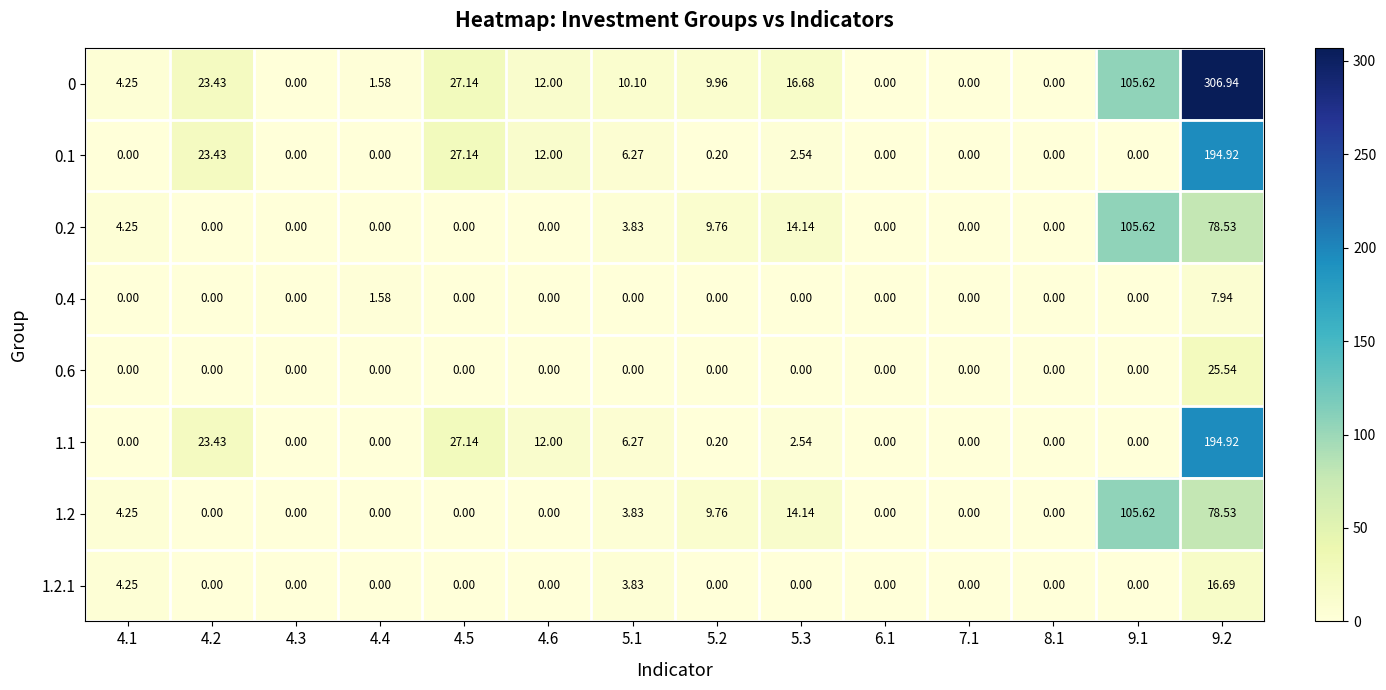

What is the difference between the highest and lowest values at 9.1?

105.6